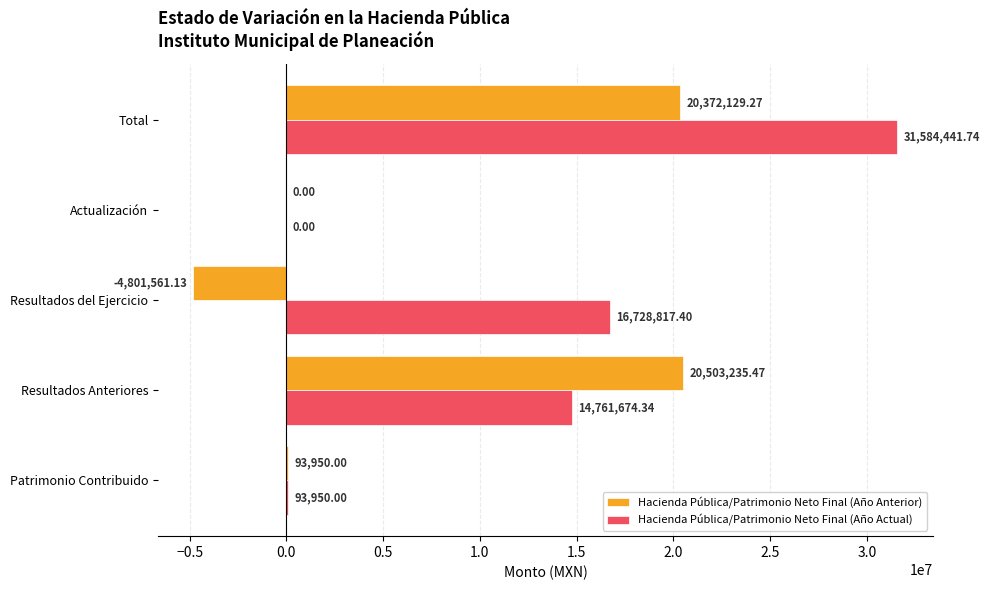

At which category is the sum across all series the highest?

Total